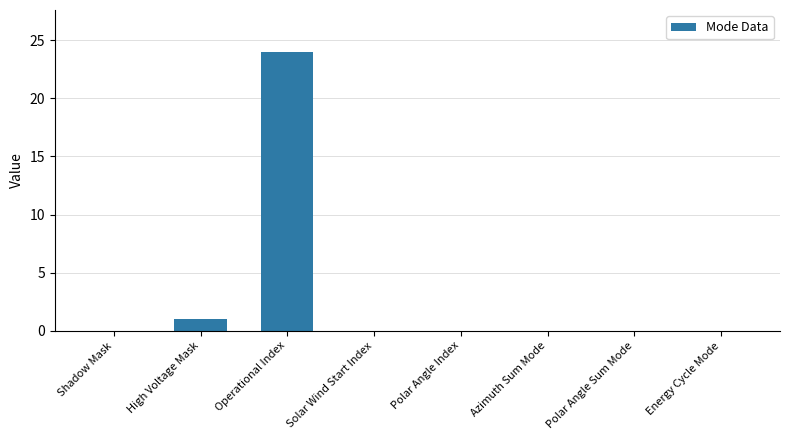

The value at Polar Angle Sum Mode is -14. True or false?

False